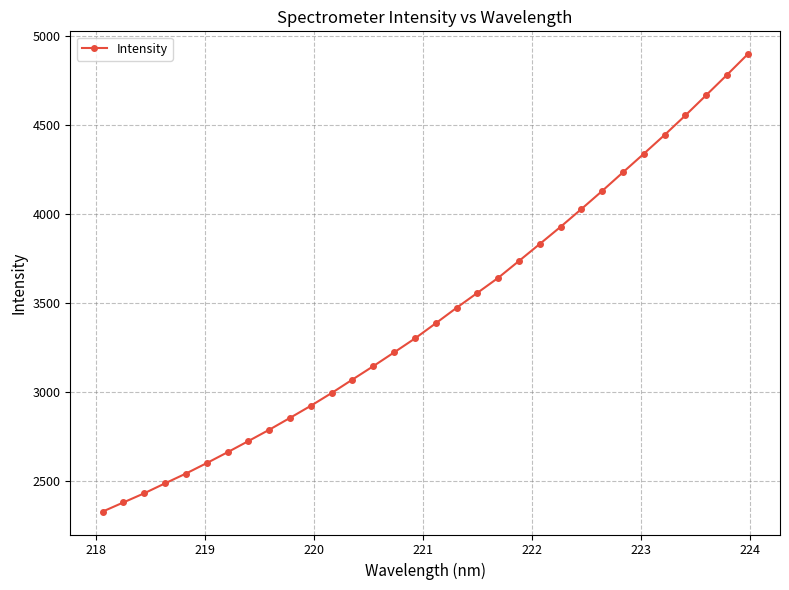

What is the maximum value shown in the chart?

4895.1